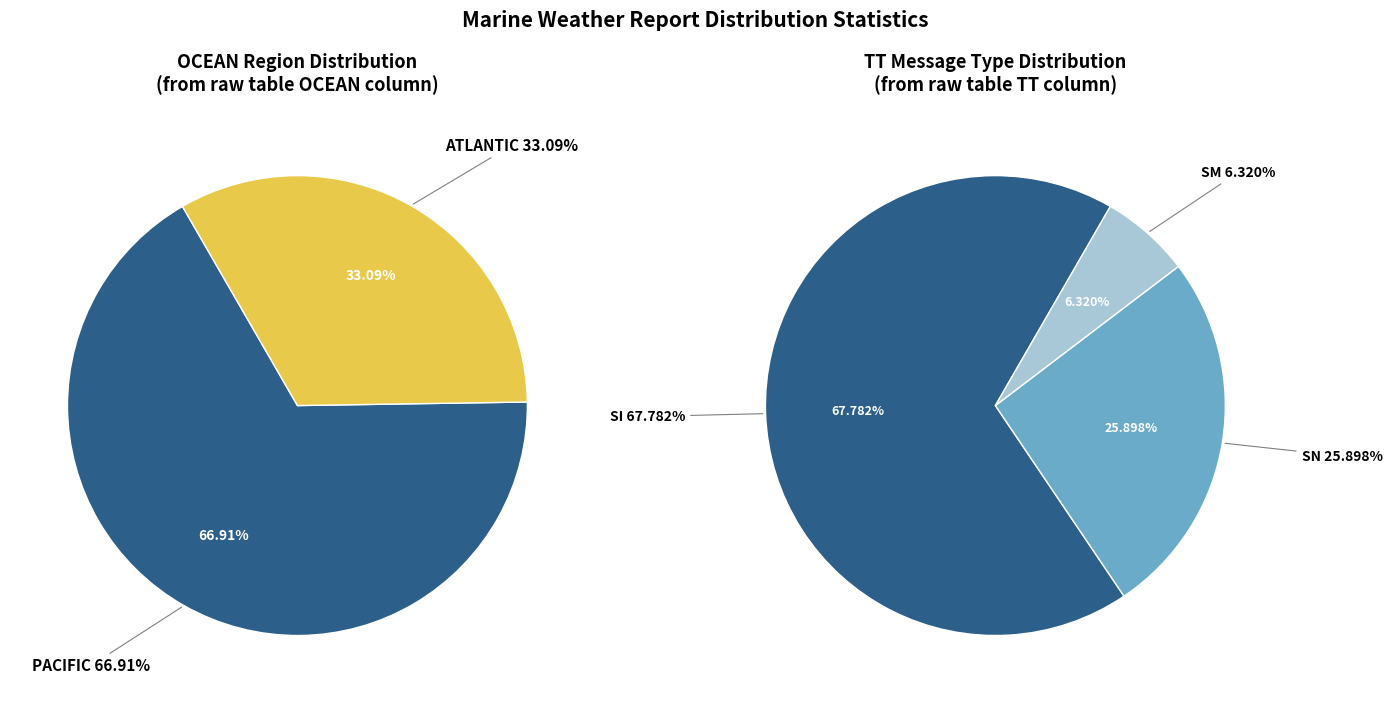

Is it true that CWVR is 19% of the pie?

False